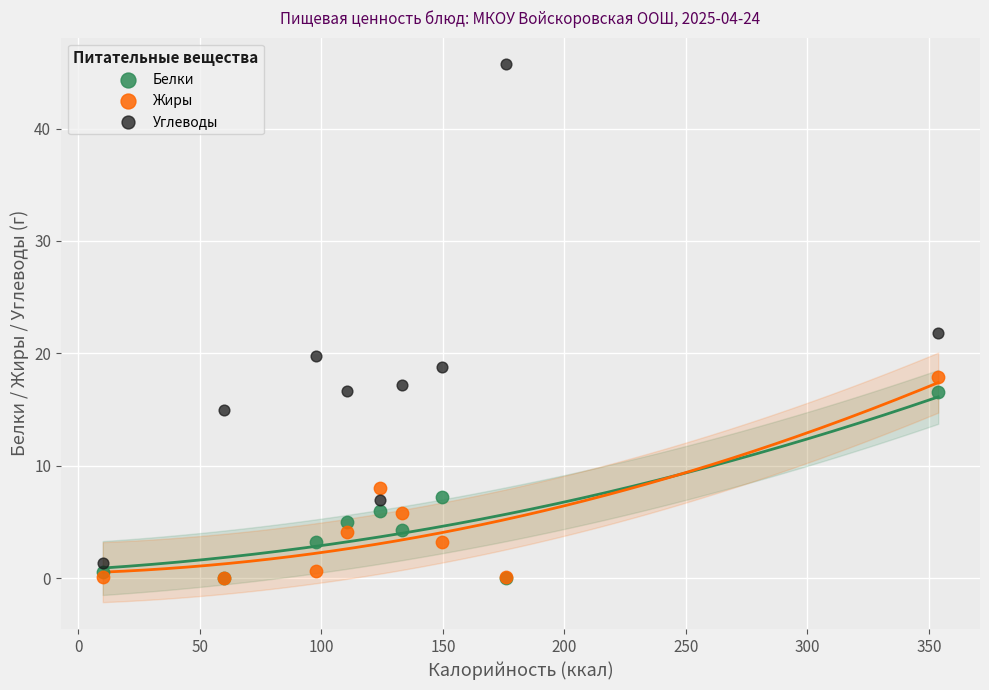

In the Углеводы series, what Y value is closest to 23?

21.8